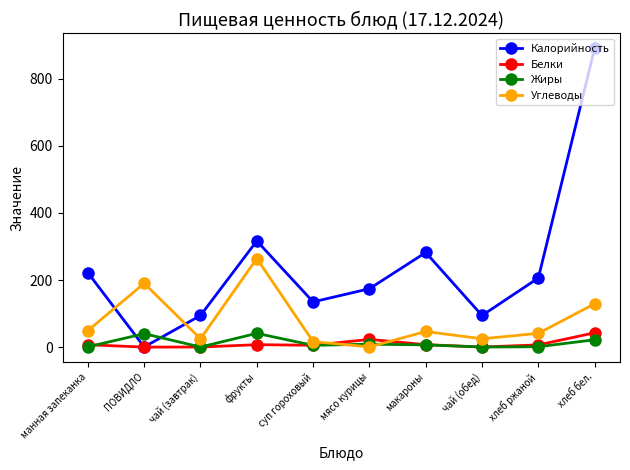

How many data points in Жиры are above 6?

5